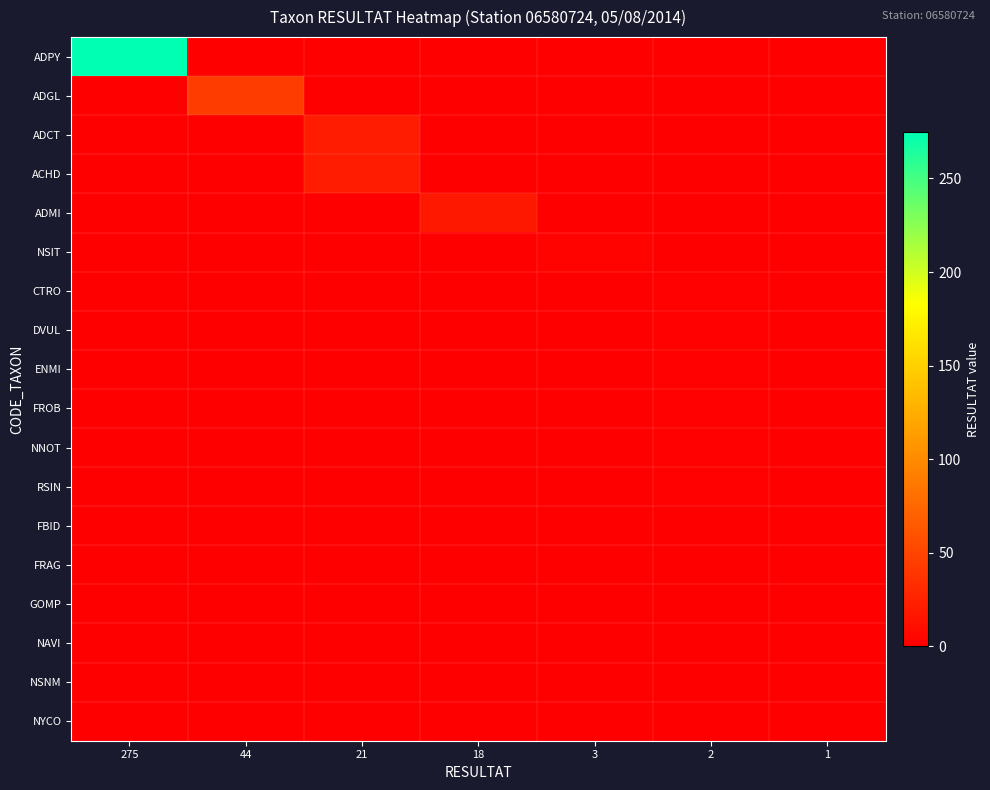

At 1, list the series in order from largest to smallest.

FBID, FRAG, GOMP, NAVI, NSNM, NYCO, ADPY, ADGL, ADCT, ACHD, ADMI, NSIT, CTRO, DVUL, ENMI, FROB, NNOT, RSIN